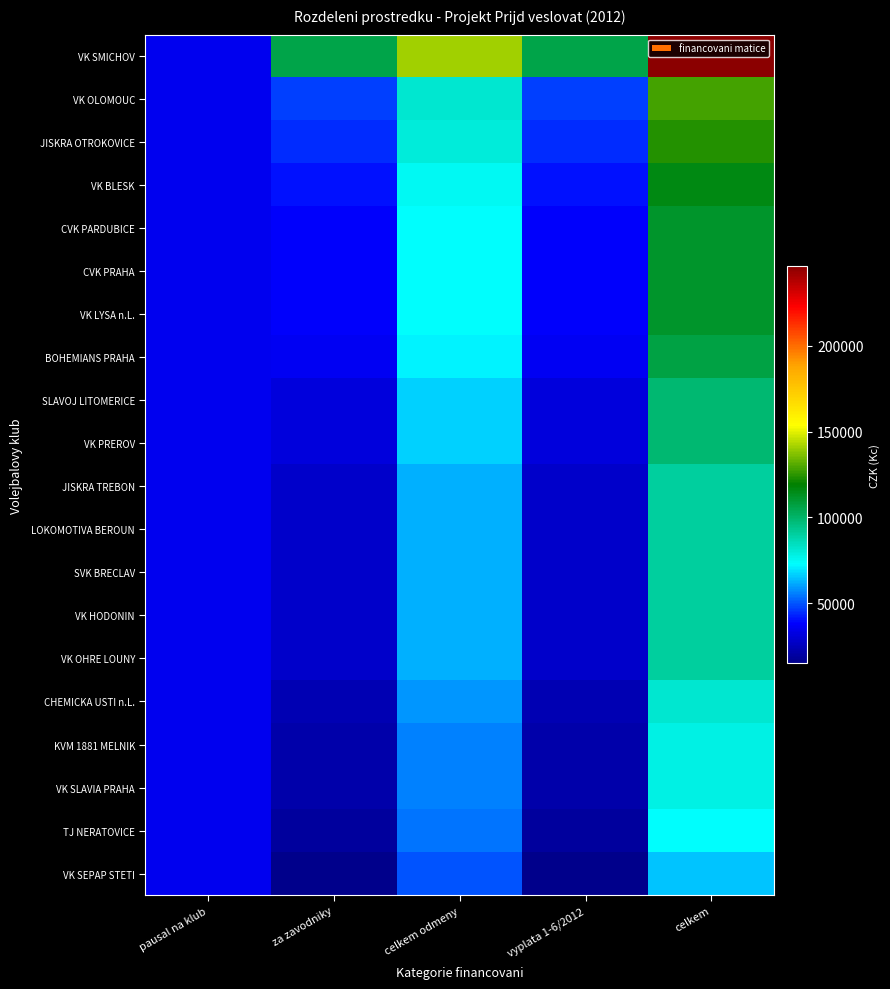

What is the total value across all series at za zavodniky?

686809.4